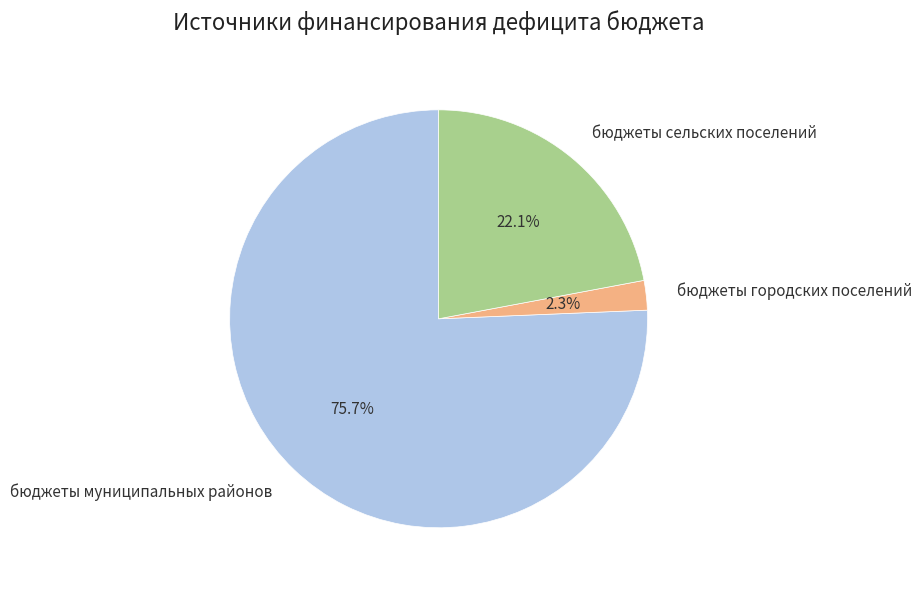

How much of the chart is everything except бюджеты сельских поселений?

77.9%